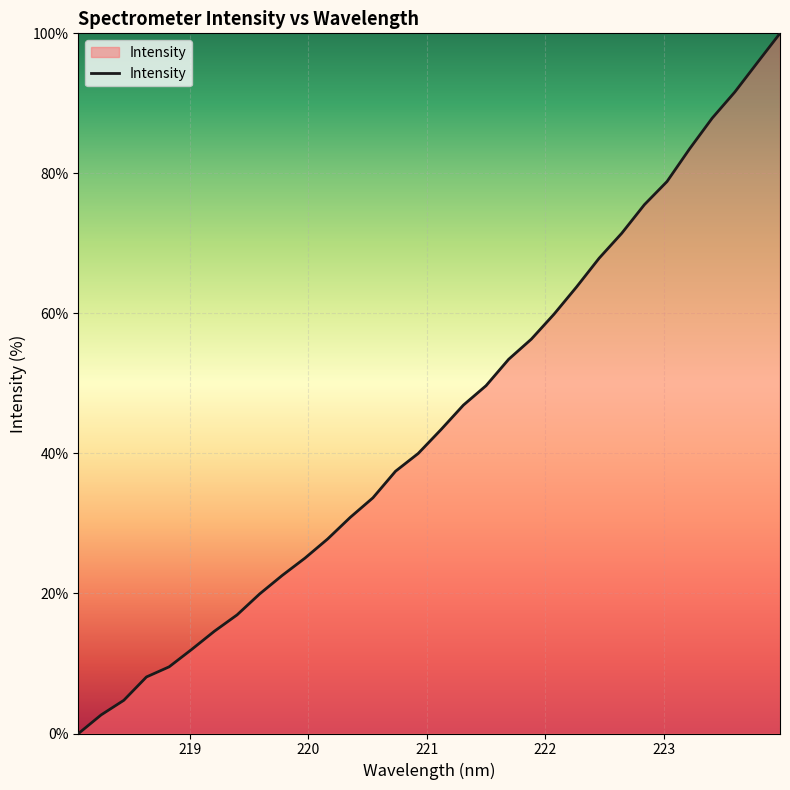

What is the greatest value displayed?

100.0